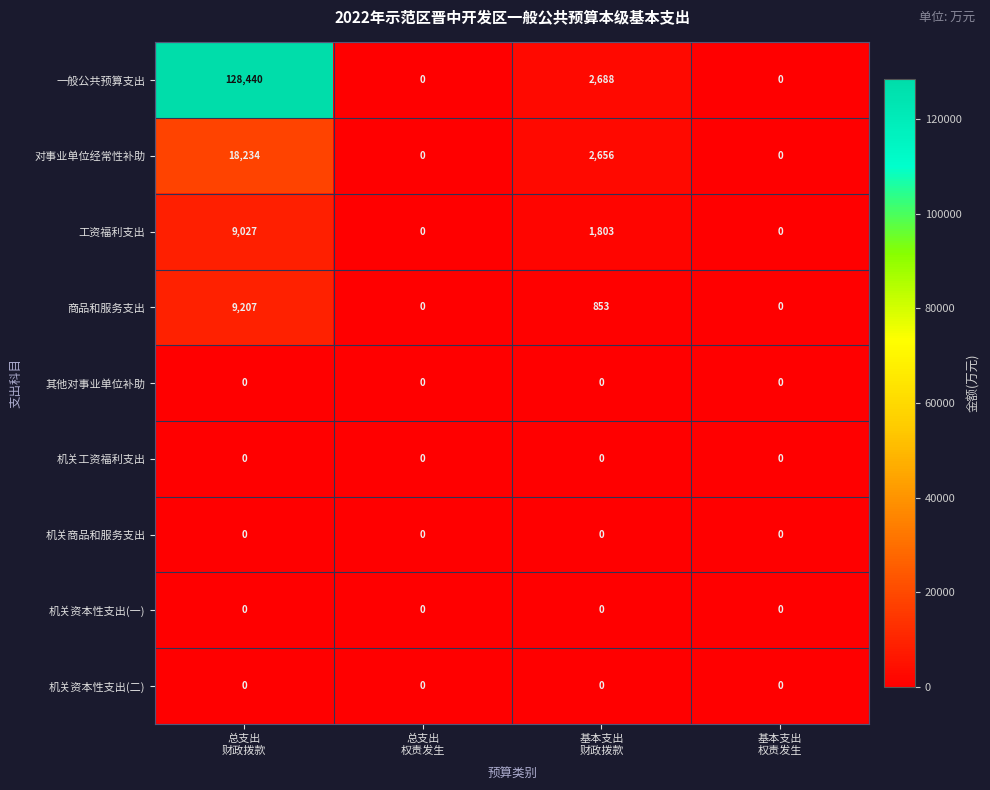

What is the average value of the 一般公共预算支出 series?

32782